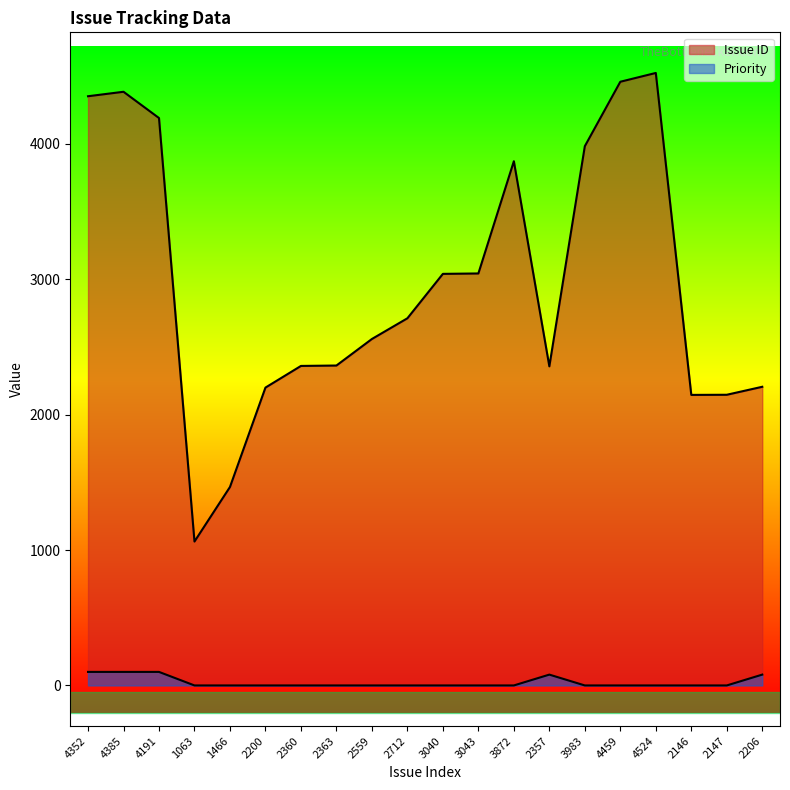

Where is Issue ID nearest to the value 2793?

2712